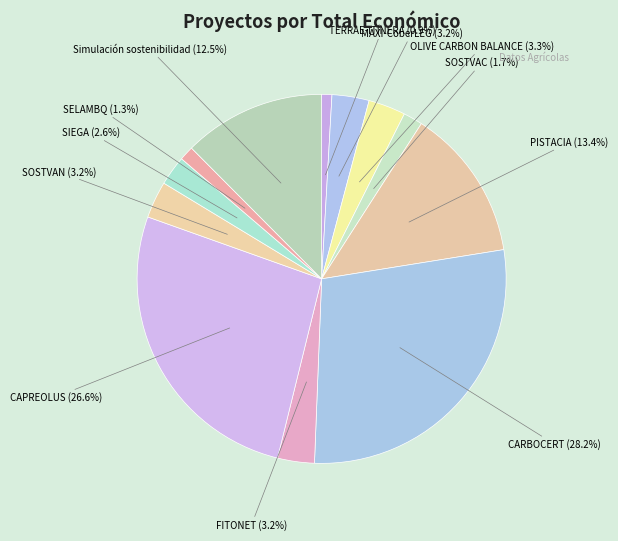

Is it true that SOSTVAN is 3% of the pie?

True